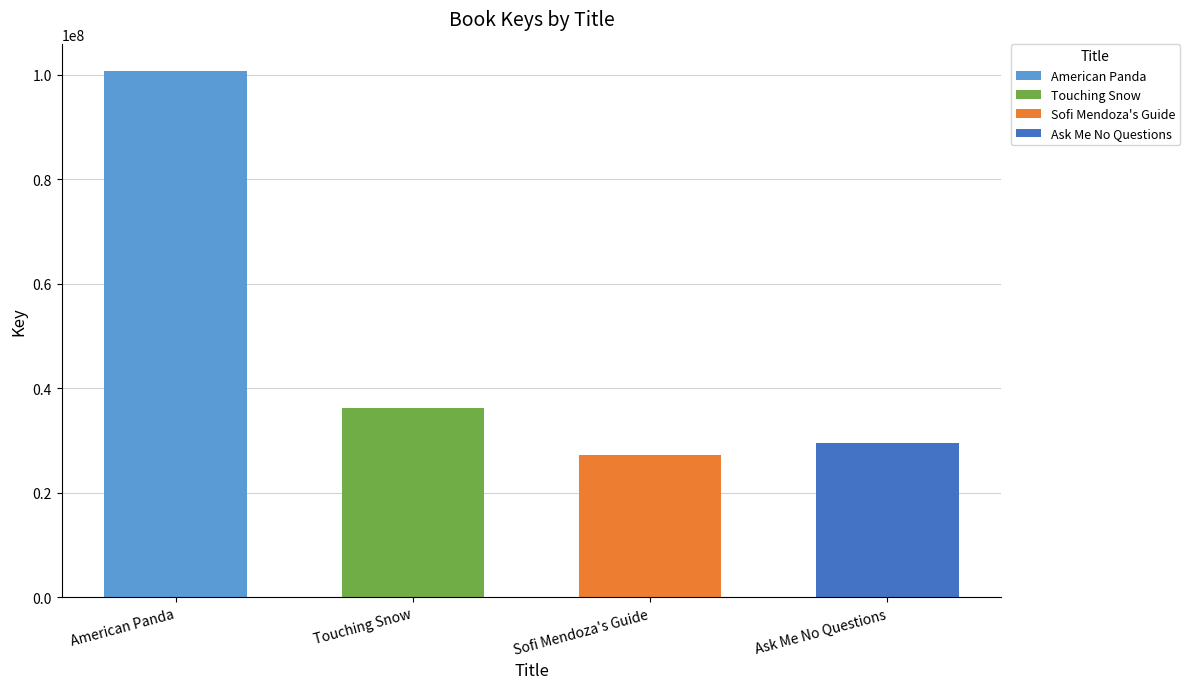

Does the chart contain stacked bars?

No